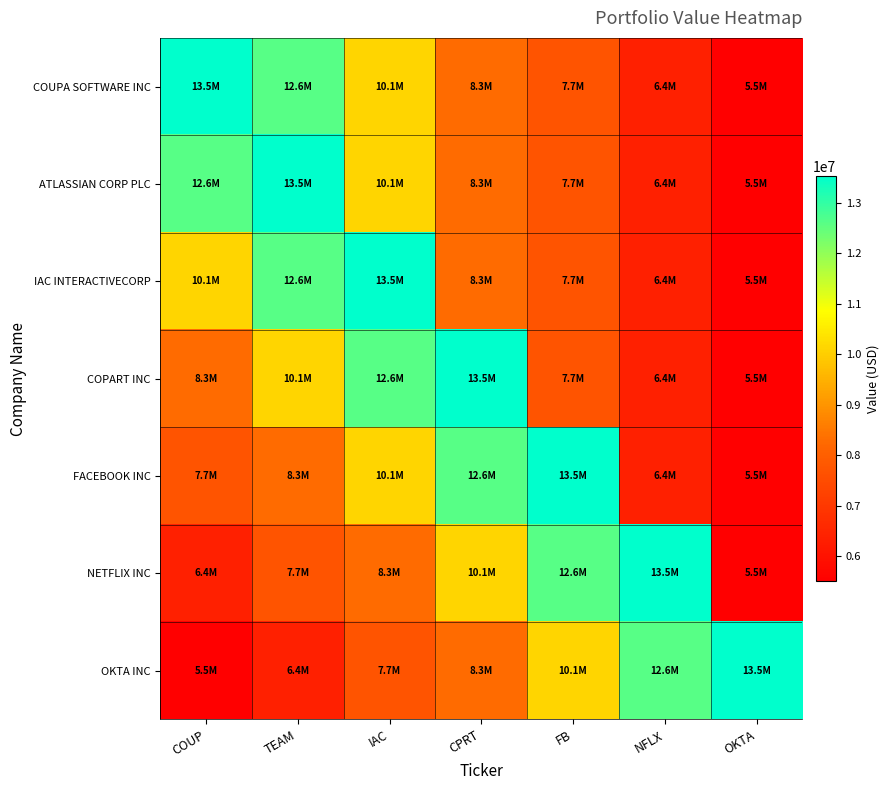

Which series has the widest spread of values?

COUPA SOFTWARE INC